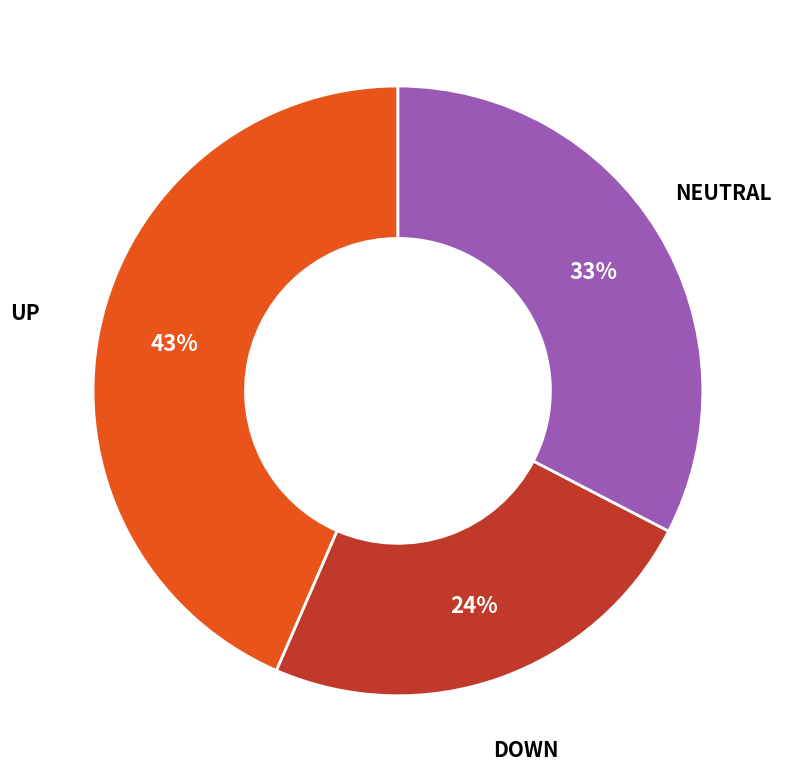

How many slices are in this pie chart?

3